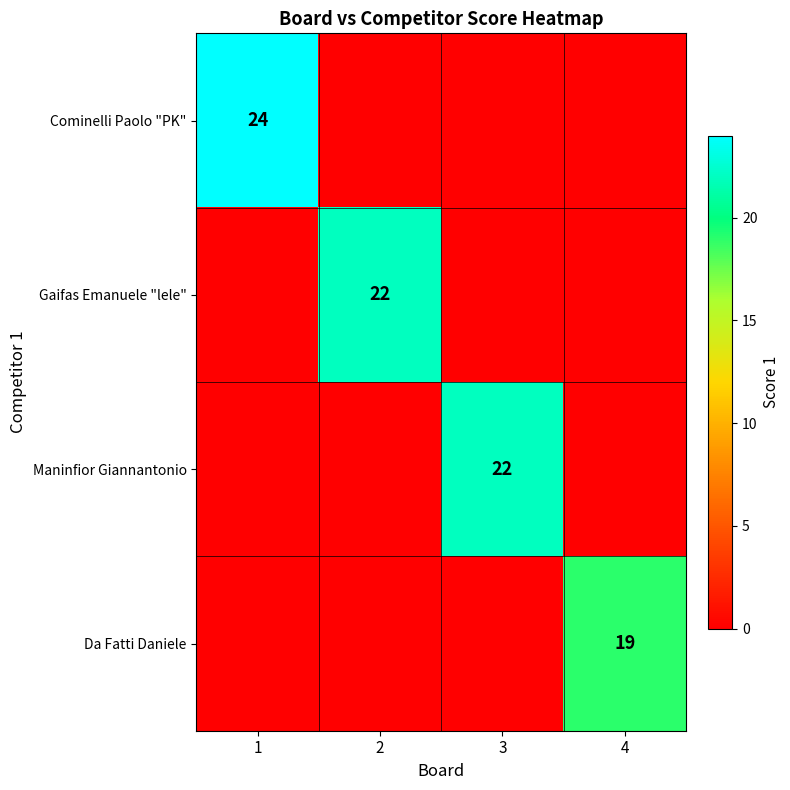

How many distinct data groups are displayed?

4